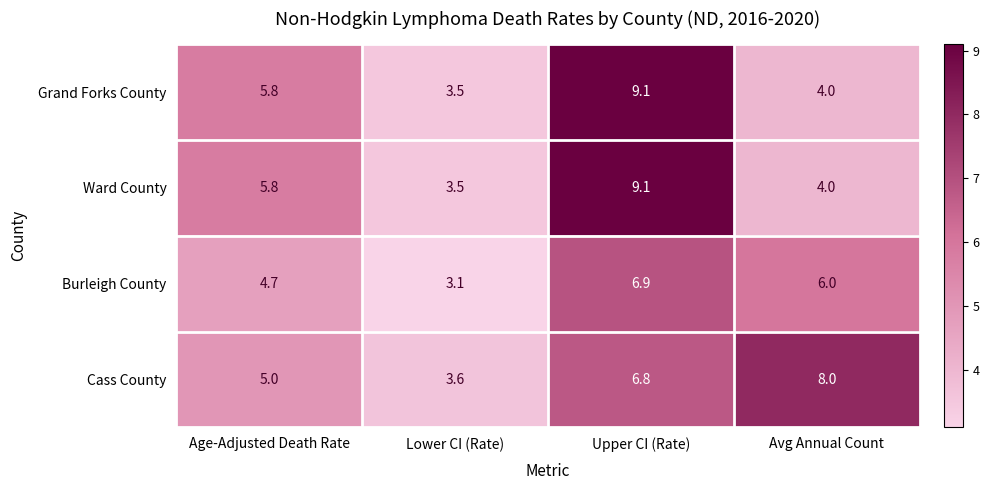

Reading left to right, list all the values displayed in this chart.

Grand Forks County: 5.8	3.5	9.1	4.0
Ward County: 5.8	3.5	9.1	4.0
Burleigh County: 4.7	3.1	6.9	6.0
Cass County: 5.0	3.6	6.8	8.0